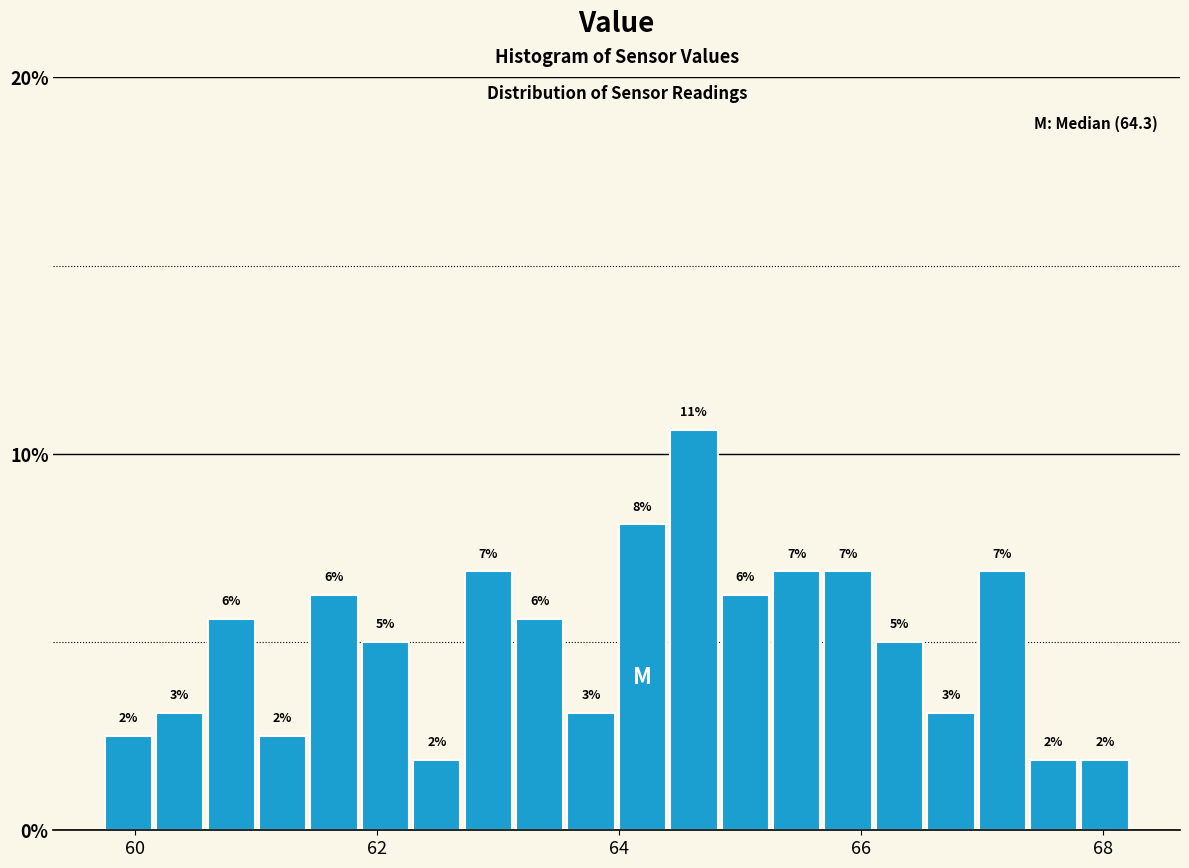

Read against the x-axis, roughly where is the centre of the tallest bar?

64.6